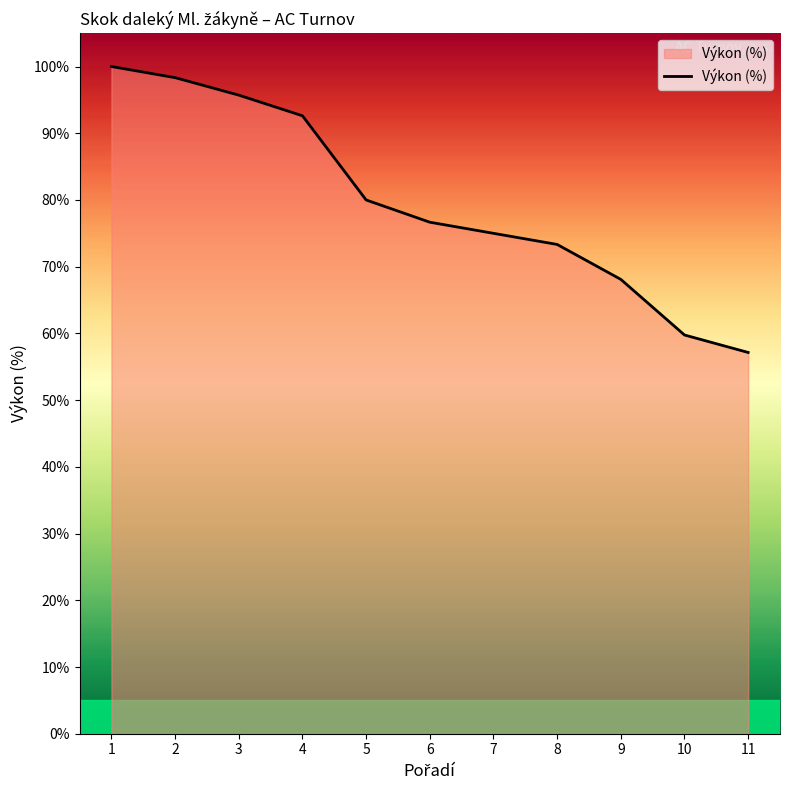

Reading left to right, transcribe all the data shown in this chart.

1=100.0	2=98.3	3=95.7	4=92.6	5=80.0	6=76.7	7=75.0	8=73.3	9=68.1	10=59.8	11=57.1